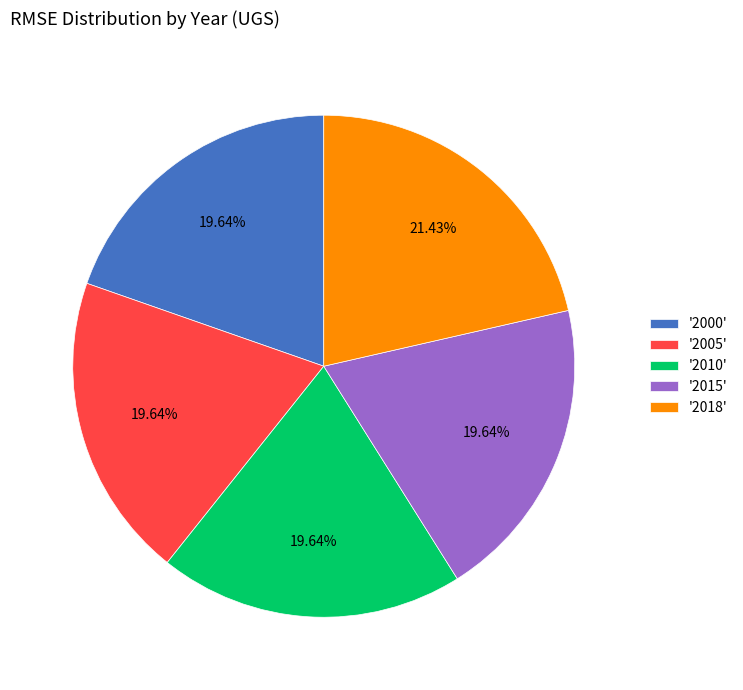

Which has a higher value, '2018' or '2000'?

'2018'